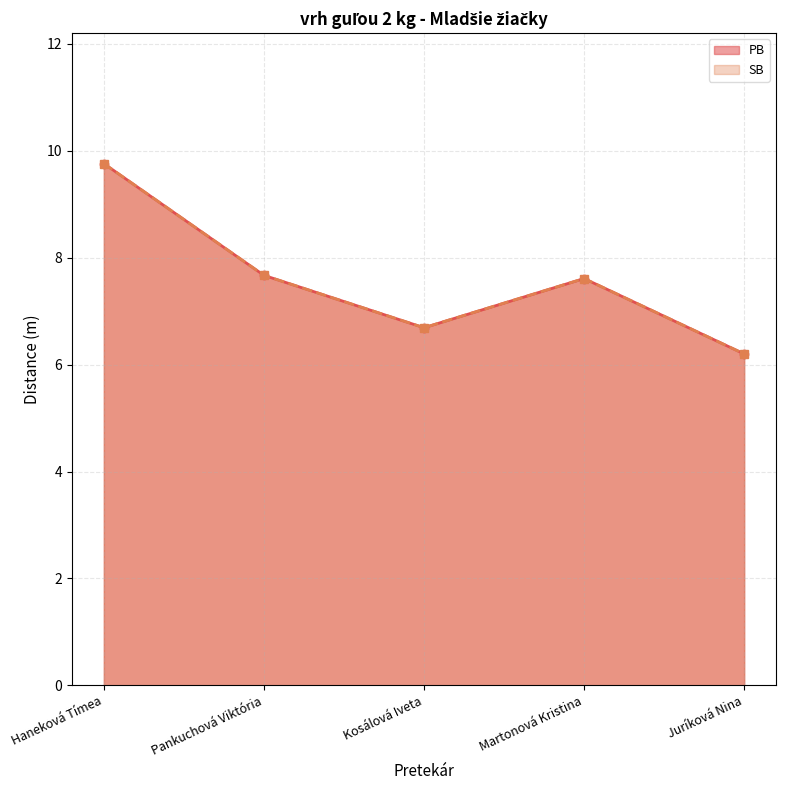

Where is the first local maximum for PB?

Martonová Kristina